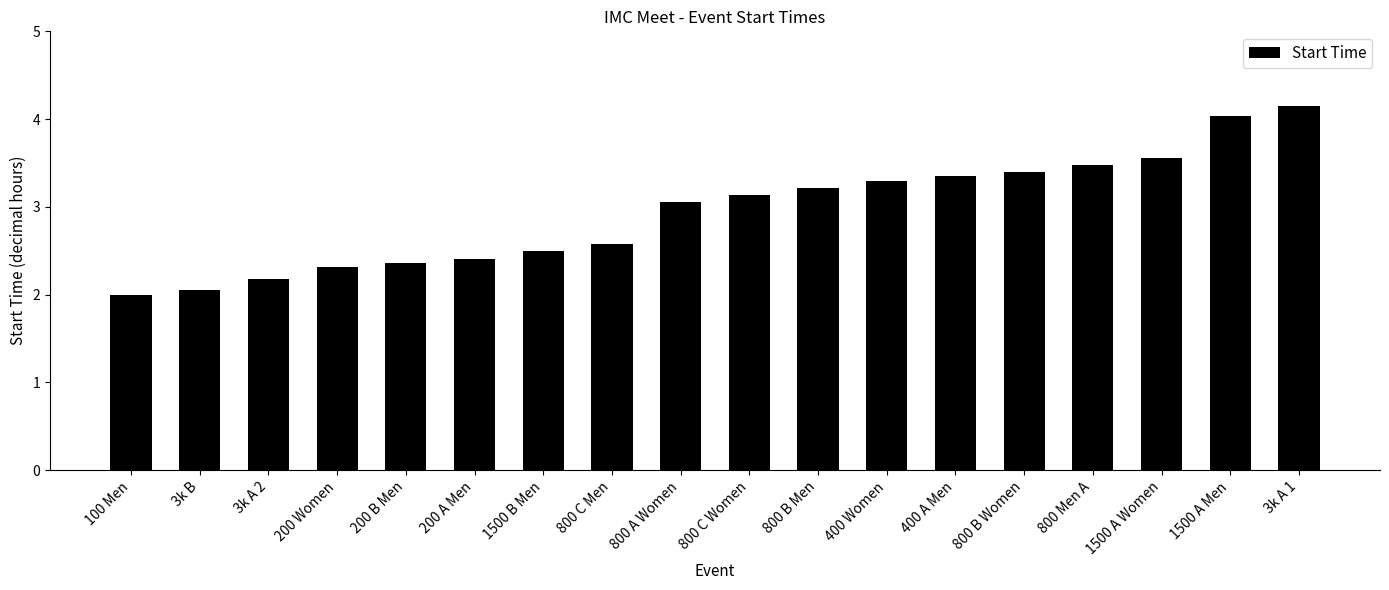

How many categories are shown in the chart?

18